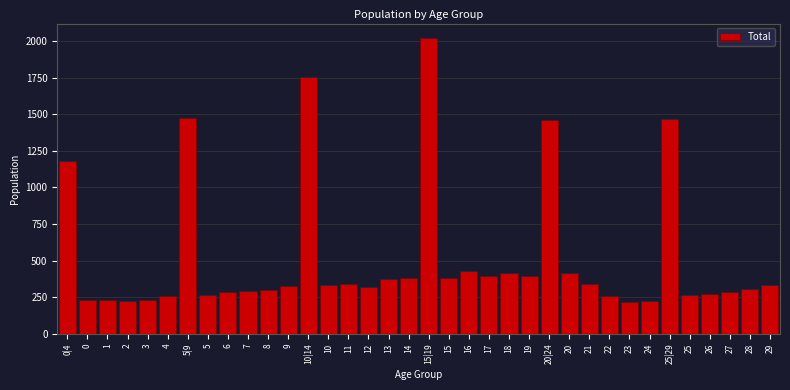

What is the sum of all values?

18716